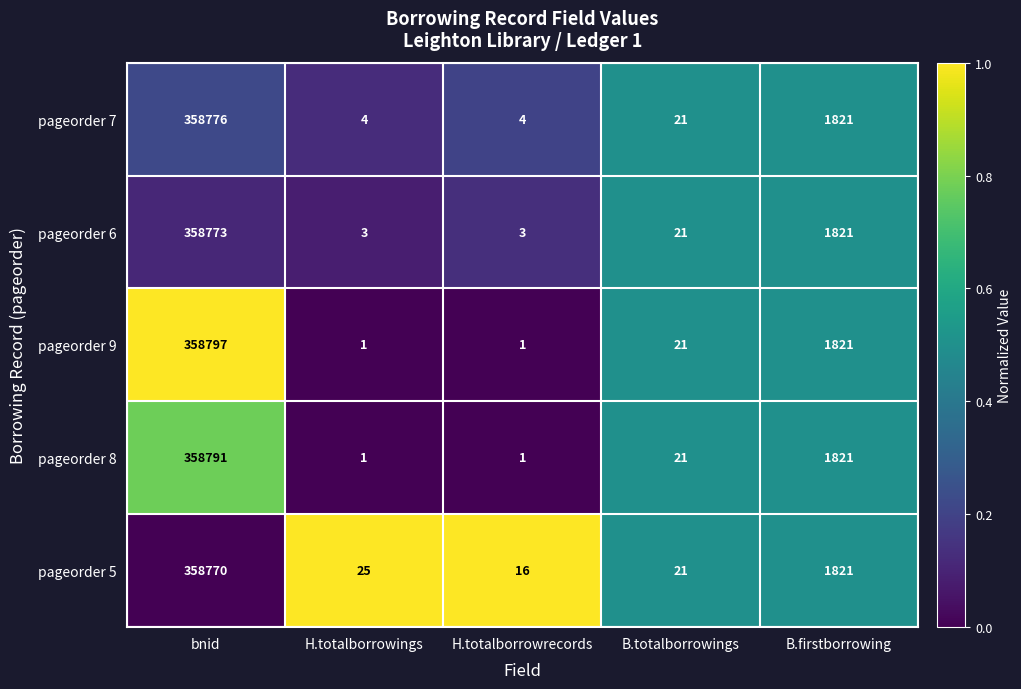

What value does the pageorder 5 series have at H.totalborrowings?

25